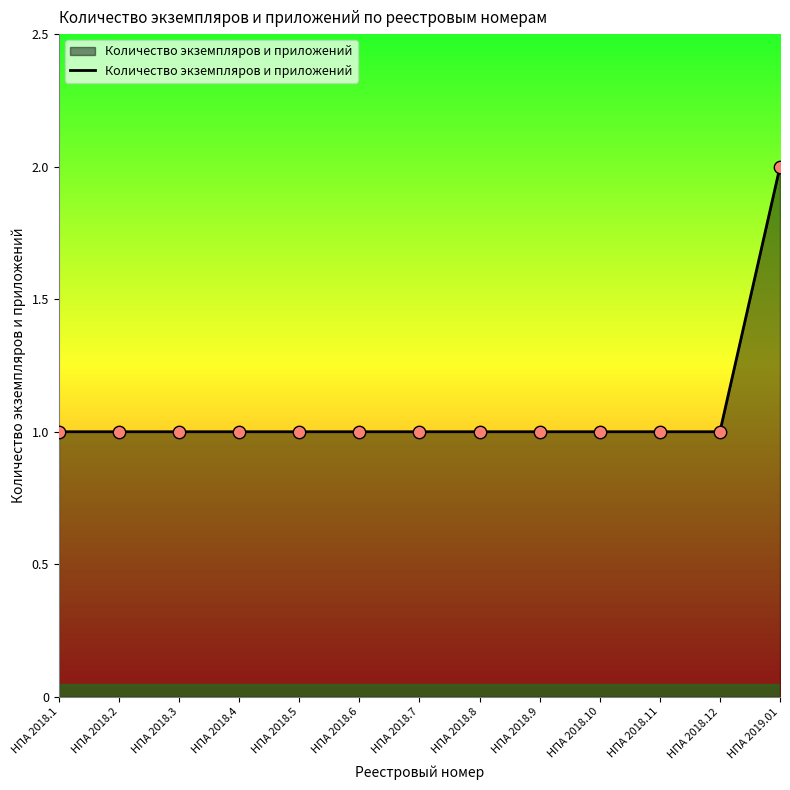

What is the ratio of the value at НПА 2018.12 to the value at НПА 2018.4?

1.0